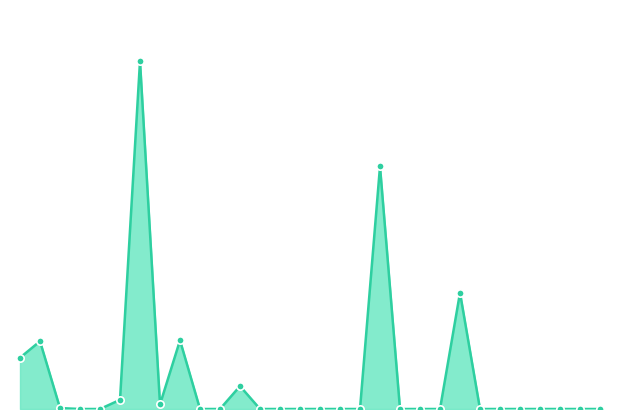

At which category is the sum across all series the highest?

6